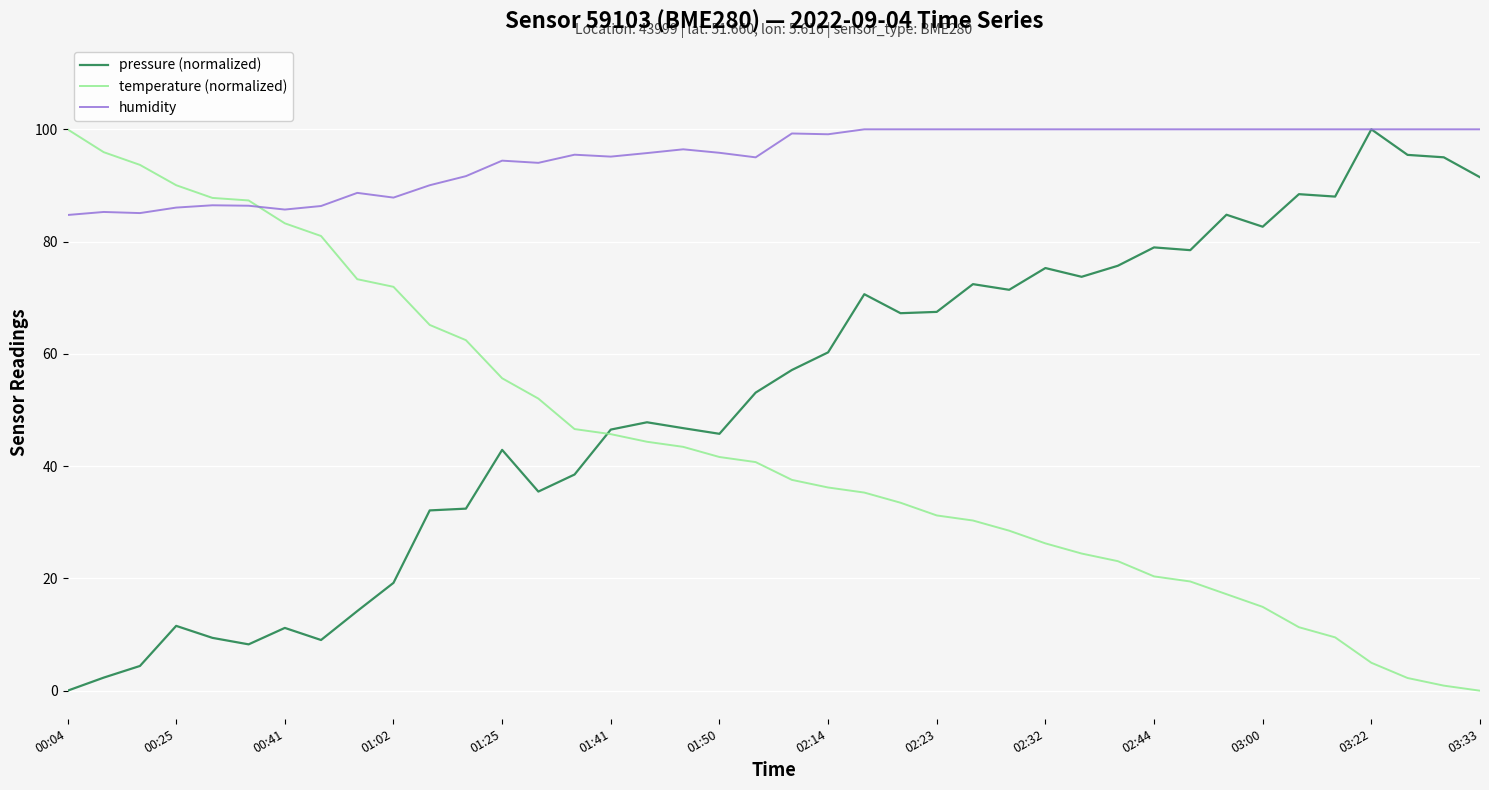

Rank the series by their average value, from highest to lowest.

humidity, pressure (normalized), temperature (normalized)